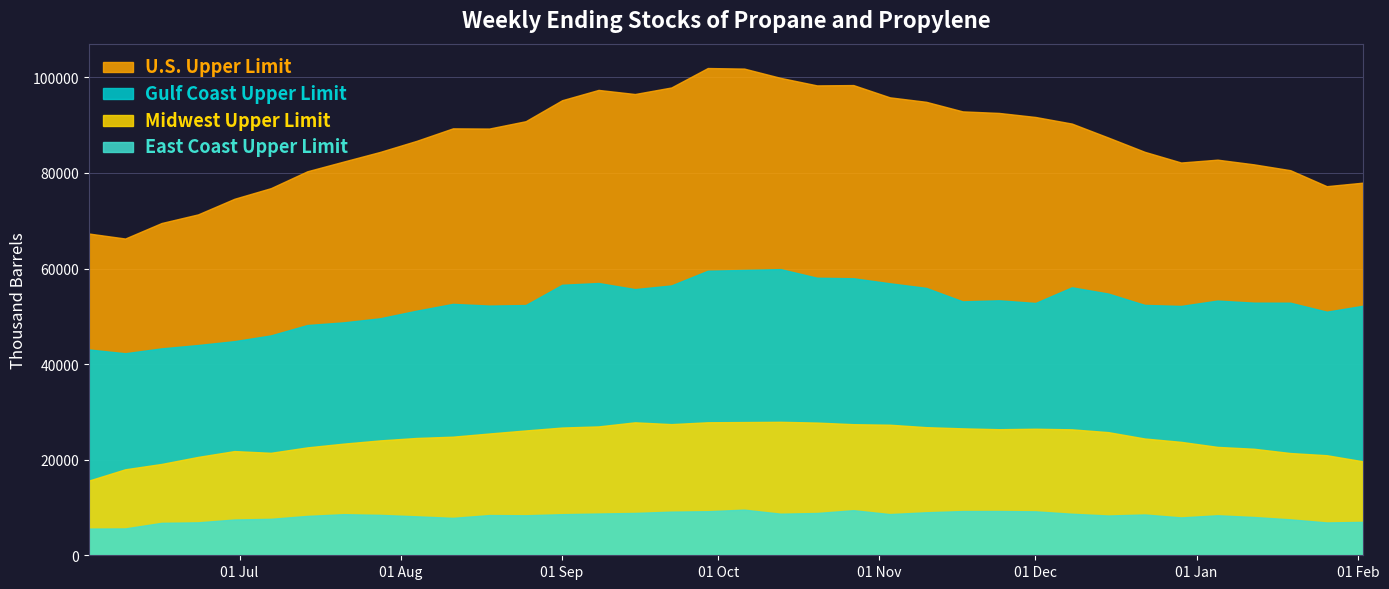

True or false: Gulf Coast Upper Limit and U.S. Upper Limit intersect in this chart.

False